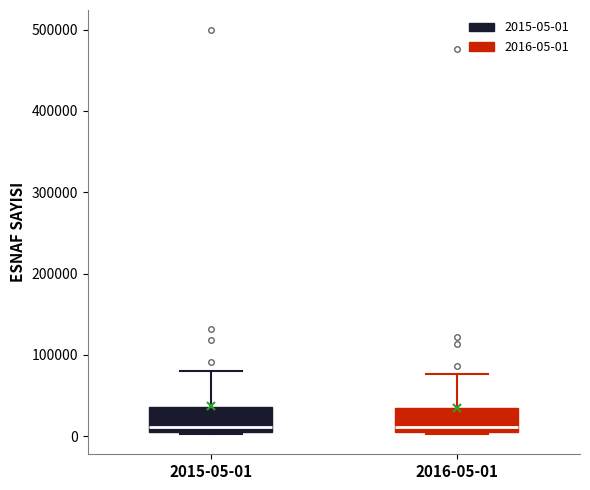

Reading left to right, read every box against the y-axis: the position of its median line, the range the box covers, and the ends of its whiskers. The values are not printed on the chart, so give them approximately, as read against the axis.

2015-05-01: median 10000 (just above the box's lower edge), box 10000 to 40000, whiskers 0 to 80000
2016-05-01: median 10000 (just above the box's lower edge), box 10000 to 30000, whiskers 0 to 80000